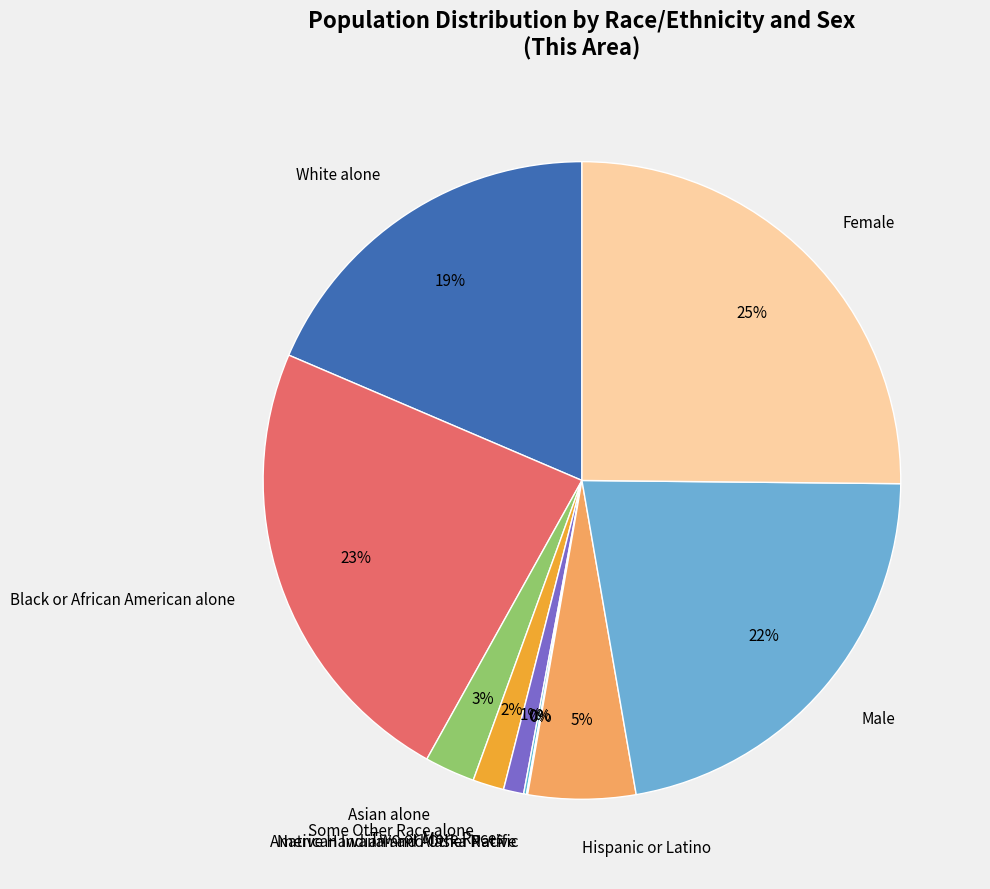

What percentage is the Black or African American alone slice, to the nearest percent?

23%